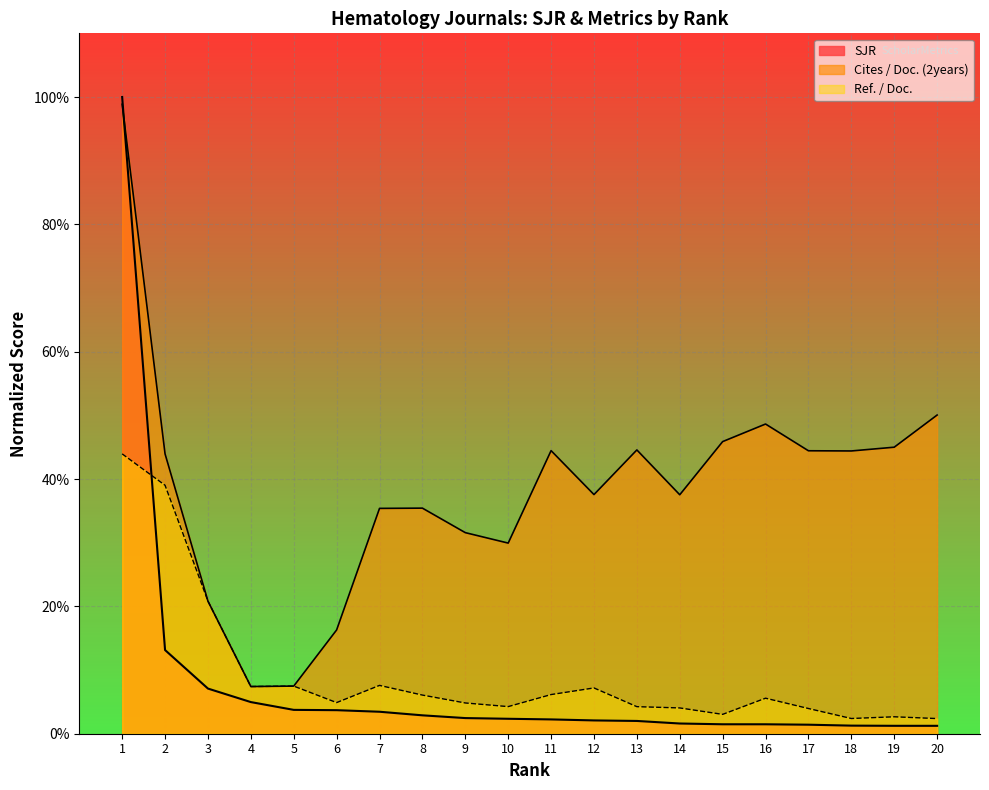

Reading right to left, transcribe all the data shown in this chart.

SJR: 20=1.2	19=1.2	18=1.3	17=1.4	16=1.5	15=1.5	14=1.6	13=2.0	12=2.1	11=2.2	10=2.3	9=2.5	8=2.9	7=3.5	6=3.7	5=3.7	4=5.0	3=7.1	2=13.1	1=100.0
Cites / Doc. (2years): 20=50.0	19=45.0	18=44.4	17=44.4	16=48.6	15=45.9	14=37.5	13=44.6	12=37.6	11=44.5	10=29.9	9=31.6	8=35.4	7=35.4	6=16.3	5=7.5	4=7.4	3=20.8	2=44.0	1=98.9
Ref. / Doc.: 20=2.4	19=2.7	18=2.4	17=4.0	16=5.6	15=3.0	14=4.0	13=4.2	12=7.2	11=6.2	10=4.3	9=4.8	8=6.1	7=7.6	6=4.9	5=7.5	4=7.4	3=20.8	2=39.0	1=44.0